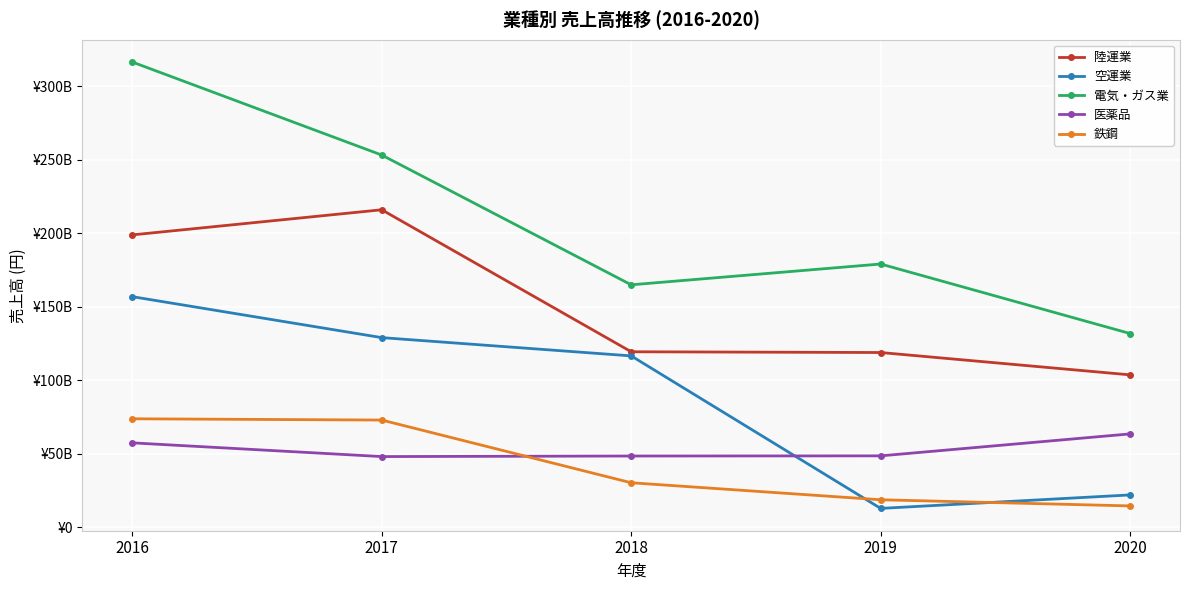

Where is 鉄鋼 nearest to the value 44225663691?

2018